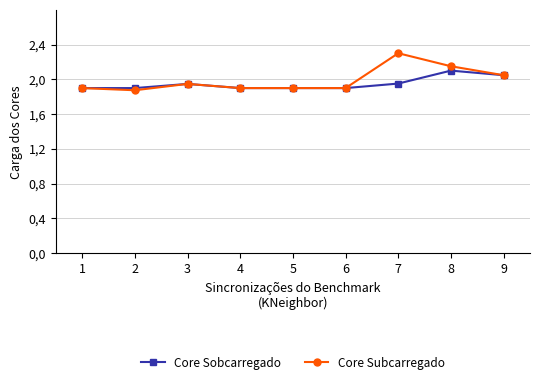

Reading left to right, transcribe all the data shown in this chart.

Core Sobcarregado: 1=1.9	2=1.9	3=1.9	4=1.9	5=1.9	6=1.9	7=2.0	8=2.1	9=2.0
Core Subcarregado: 1=1.9	2=1.9	3=1.9	4=1.9	5=1.9	6=1.9	7=2.3	8=2.1	9=2.0